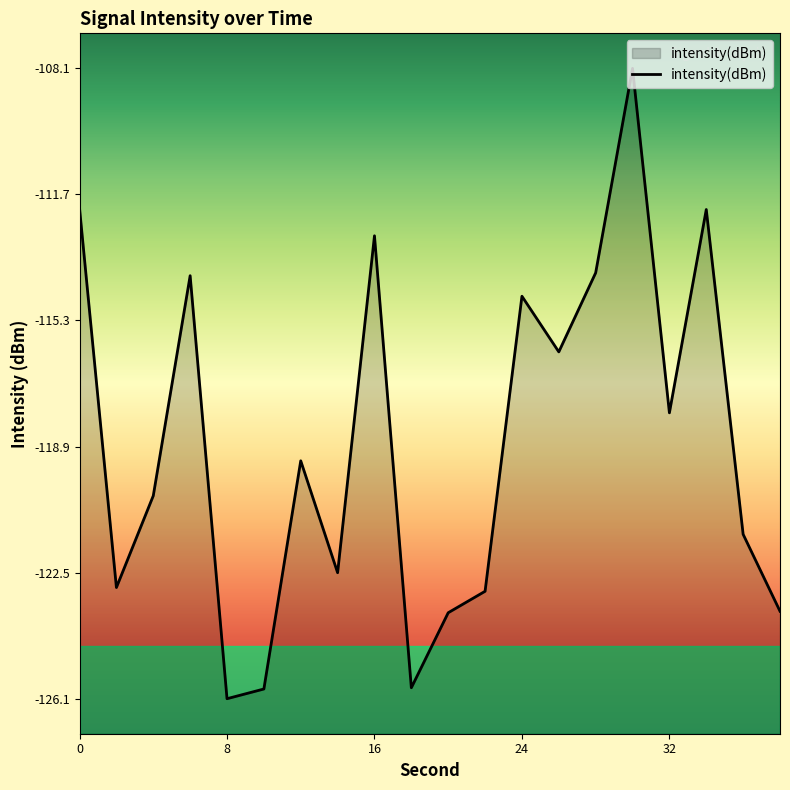

Which has a higher value, 9 or 24?

24